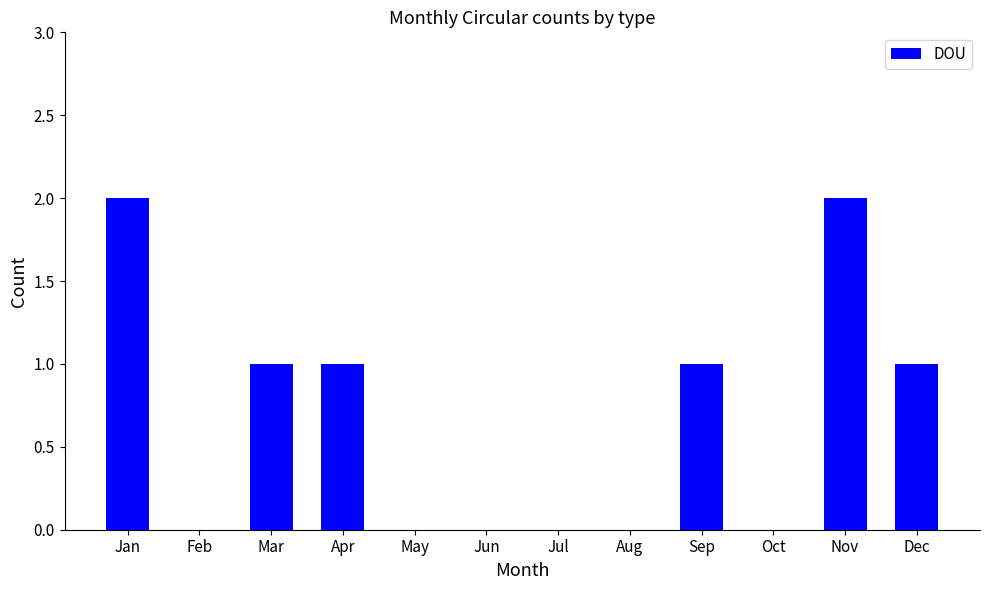

Reading left to right, extract all data points from this chart.

2	0	1	1	0	0	0	0	1	0	2	1